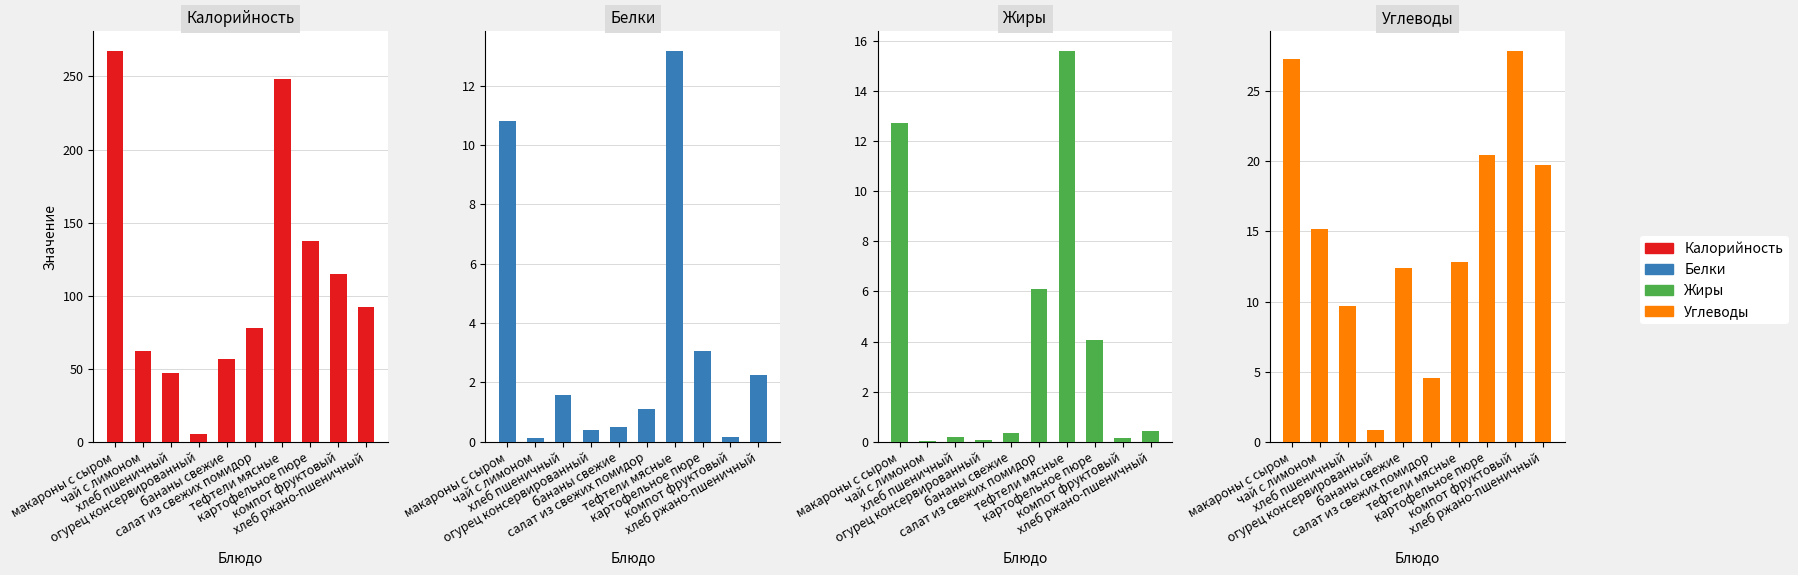

What is the difference between the second highest and minimum values in the Белки series?

10.7